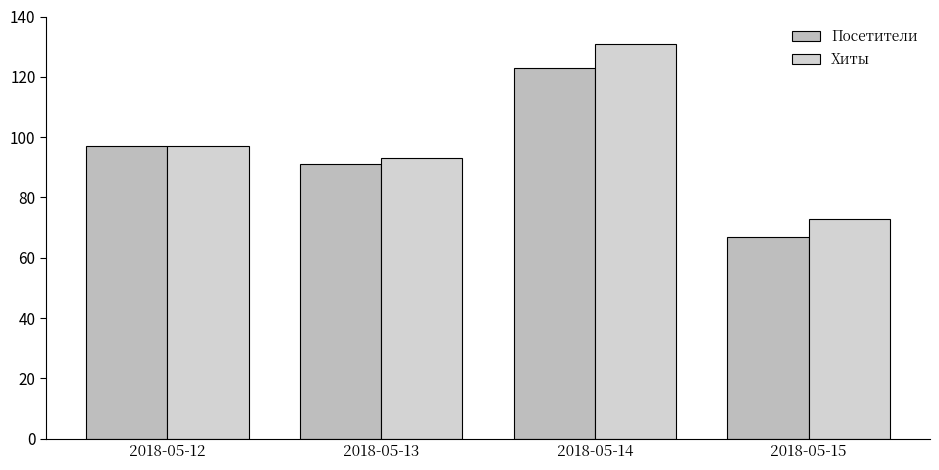

Which series has the widest spread of values?

Хиты